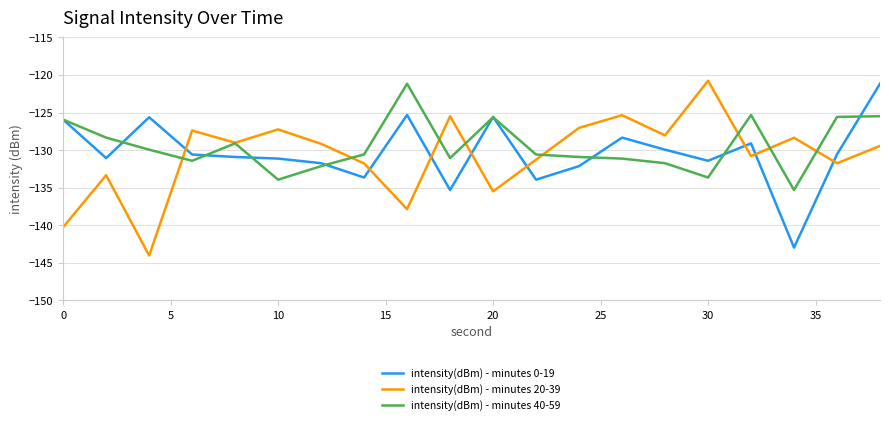

What is the average value of the intensity(dBm) - minutes 20-39 series?

-130.7